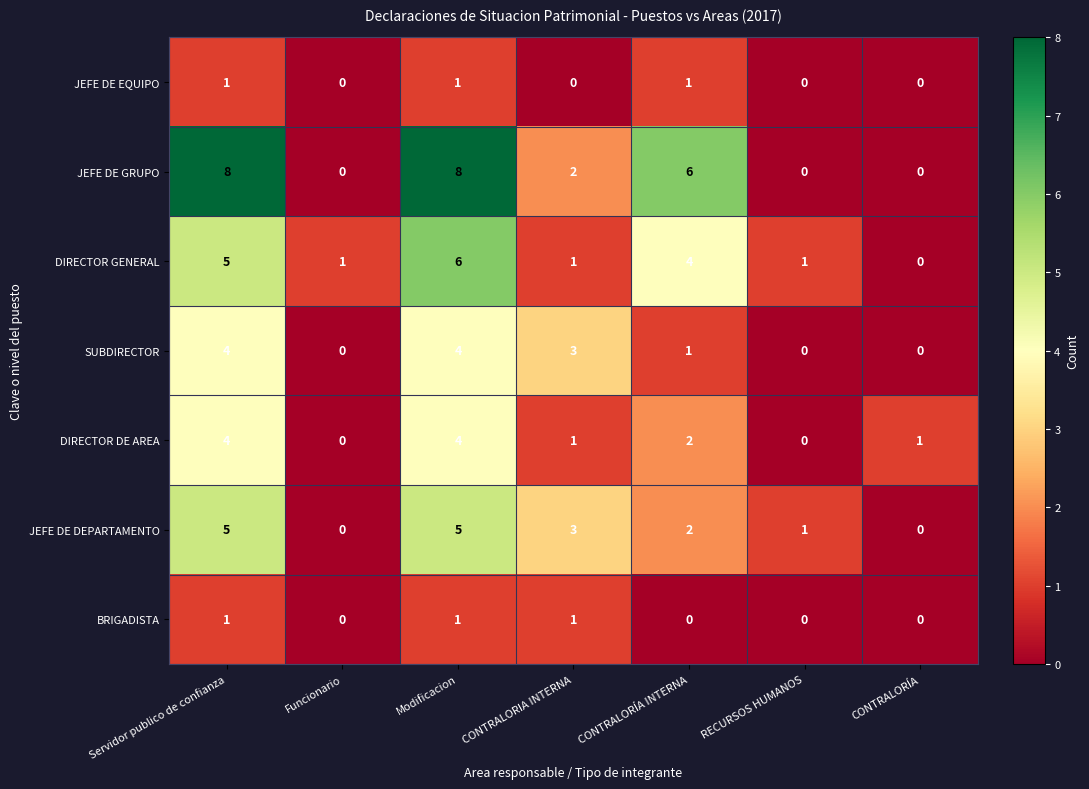

What is the difference between the second highest and minimum values in the DIRECTOR GENERAL series?

5